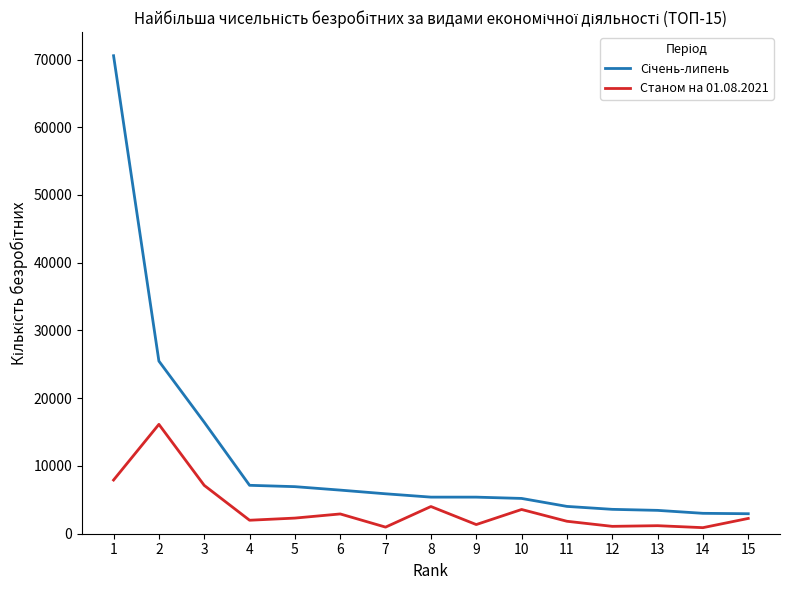

What is the difference between the highest and lowest values at 5?

4640